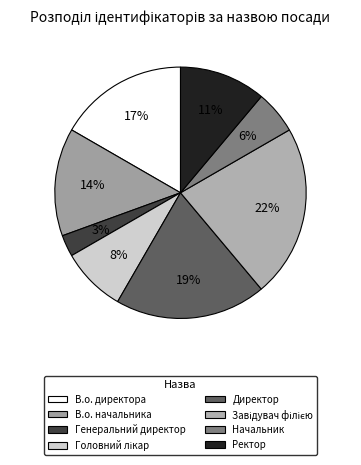

The Генеральний директор slice represents 16% of the pie. True or false?

False